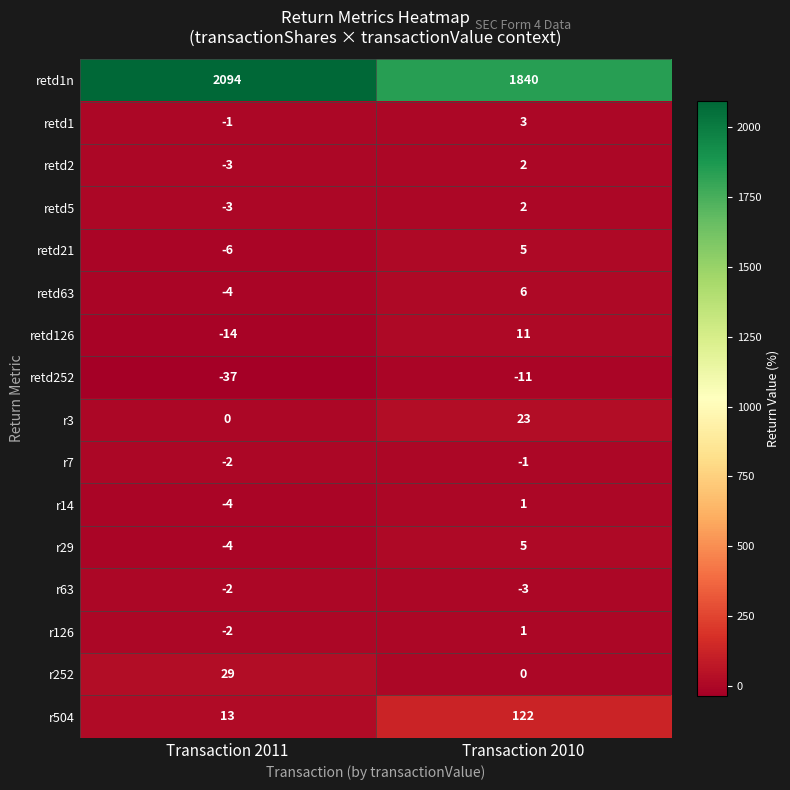

What is the spread (max minus min) of values at Transaction 2010?

1851